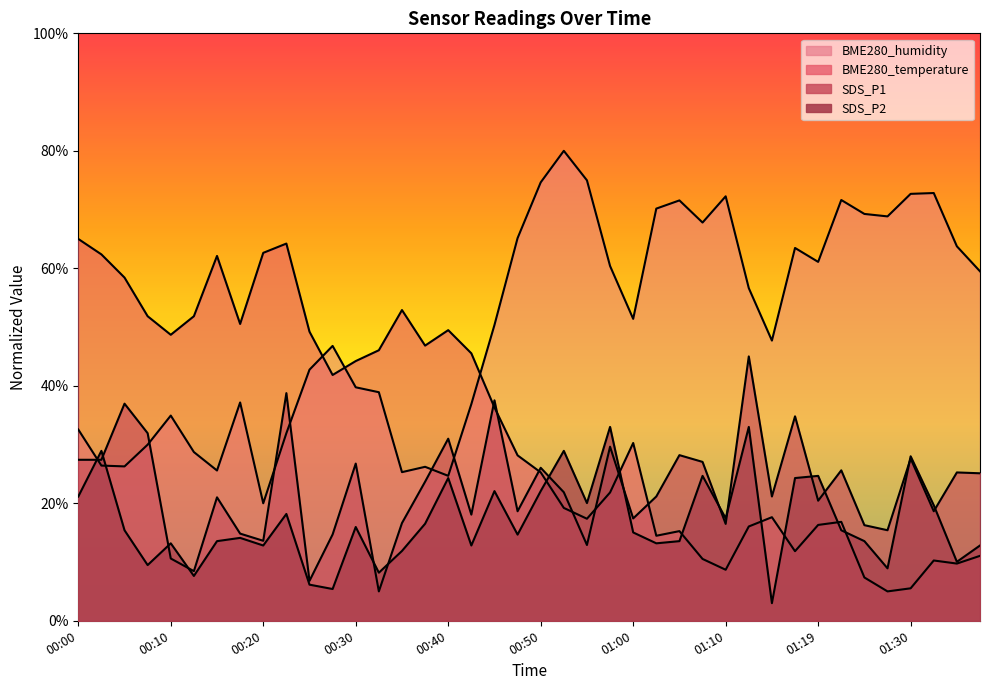

Which series has the widest spread of values?

BME280_temperature